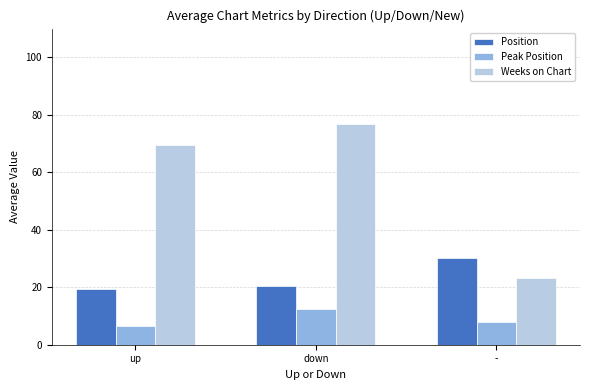

What is the label of the 2nd bar from the left?

down